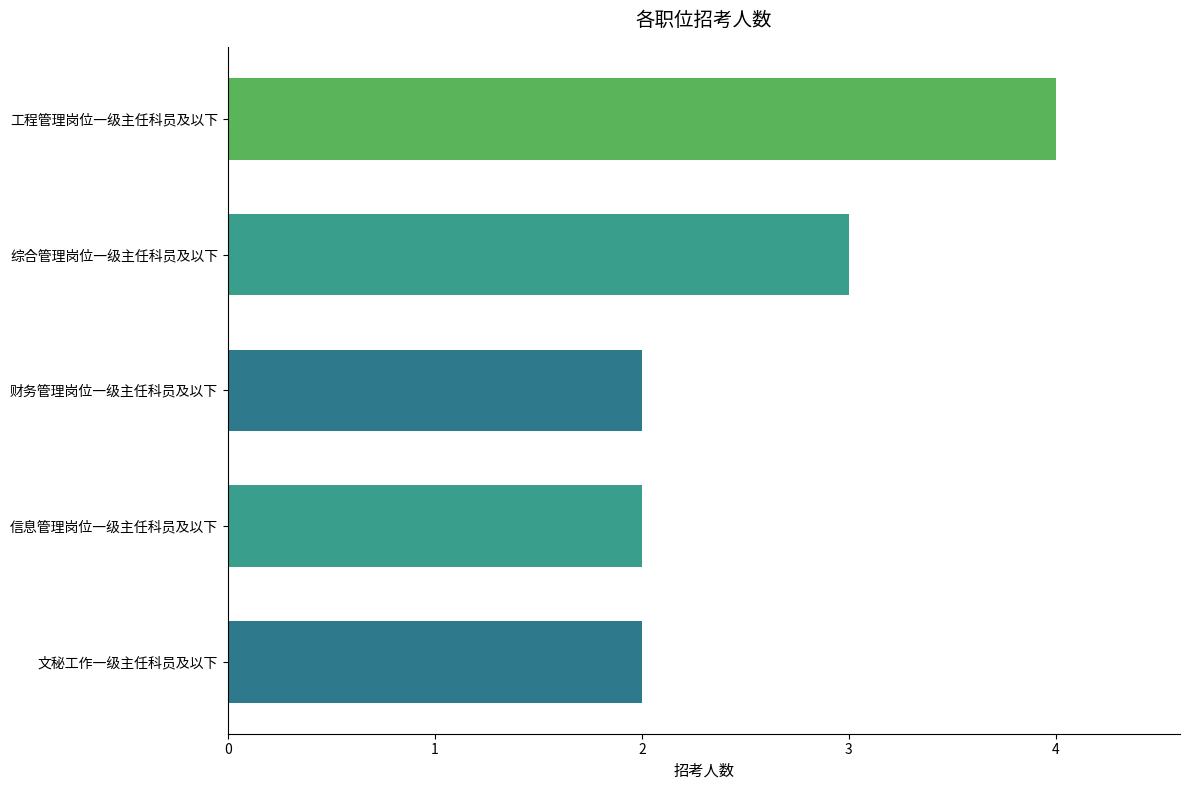

Is it true that the value at 综合管理岗位一级主任科员及以下 is 1?

False